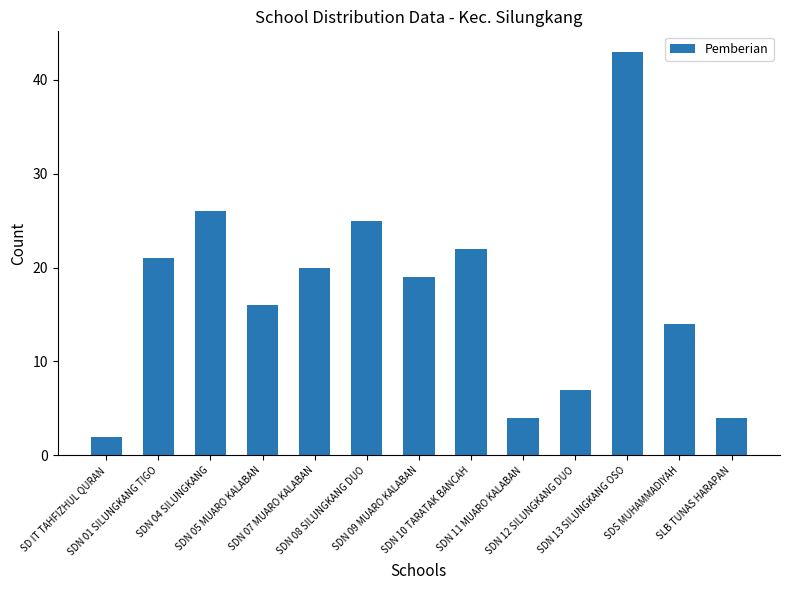

Reading right to left, extract all data points from this chart.

SLB TUNAS HARAPAN=4	SDS MUHAMMADIYAH=14	SDN 13 SILUNGKANG OSO=43	SDN 12 SILUNGKANG DUO=7	SDN 11 MUARO KALABAN=4	SDN 10 TARATAK BANCAH=22	SDN 09 MUARO KALABAN=19	SDN 08 SILUNGKANG DUO=25	SDN 07 MUARO KALABAN=20	SDN 05 MUARO KALABAN=16	SDN 04 SILUNGKANG=26	SDN 01 SILUNGKANG TIGO=21	SD IT TAHFIZHUL QURAN=2